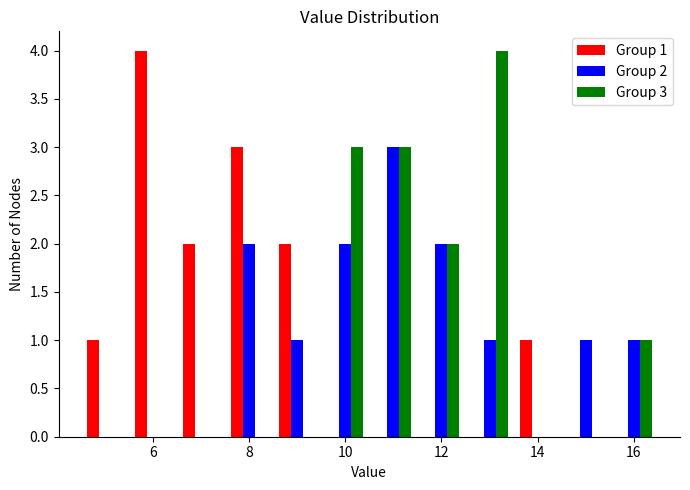

In the Group 3 series, which range on the x-axis has the tallest bar?

12.5 to 13.5